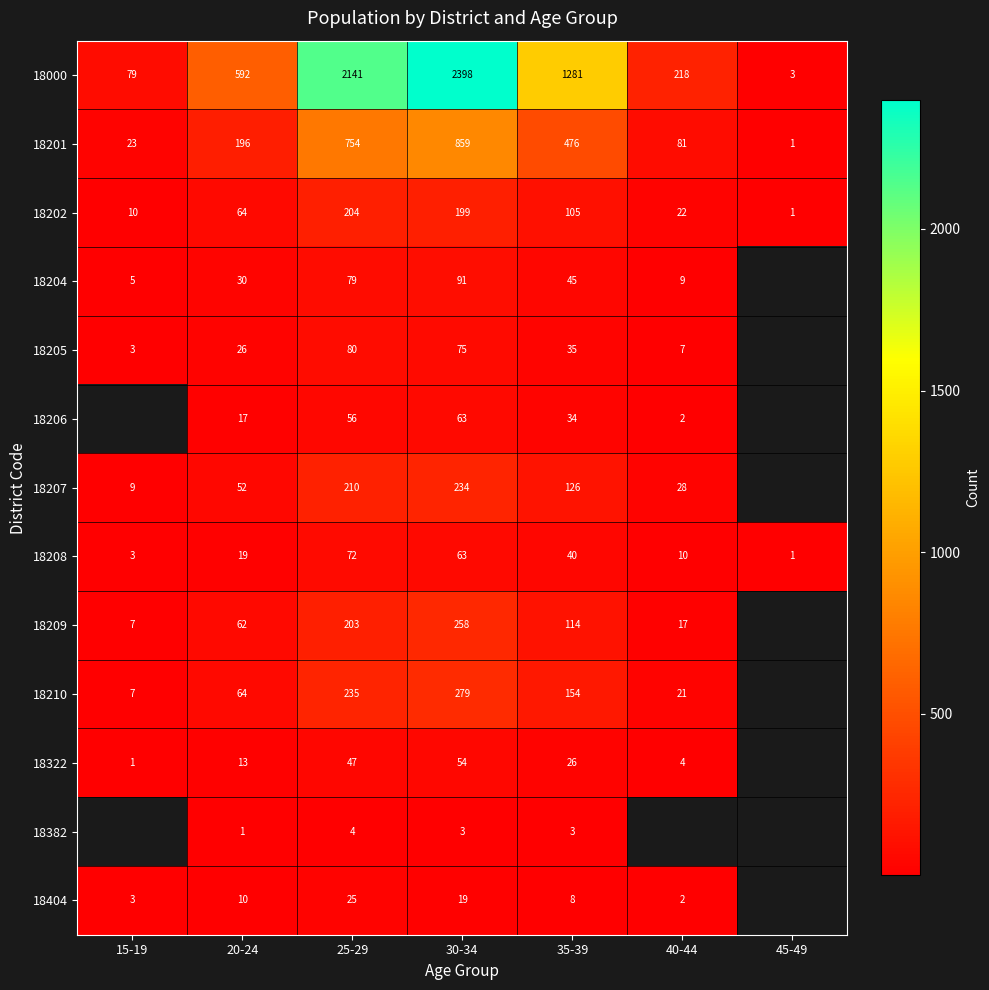

At which category does the chart reach its peak across all series?

30-34